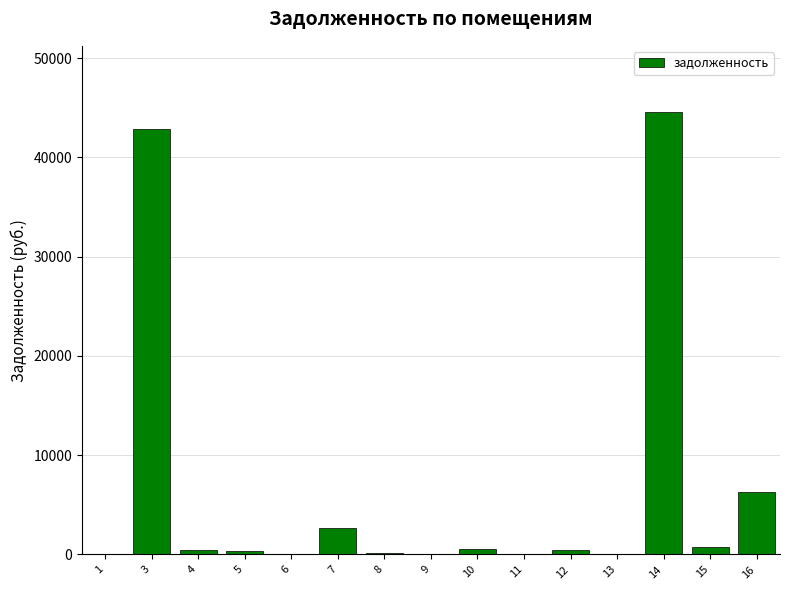

How many values exceed 478?

8